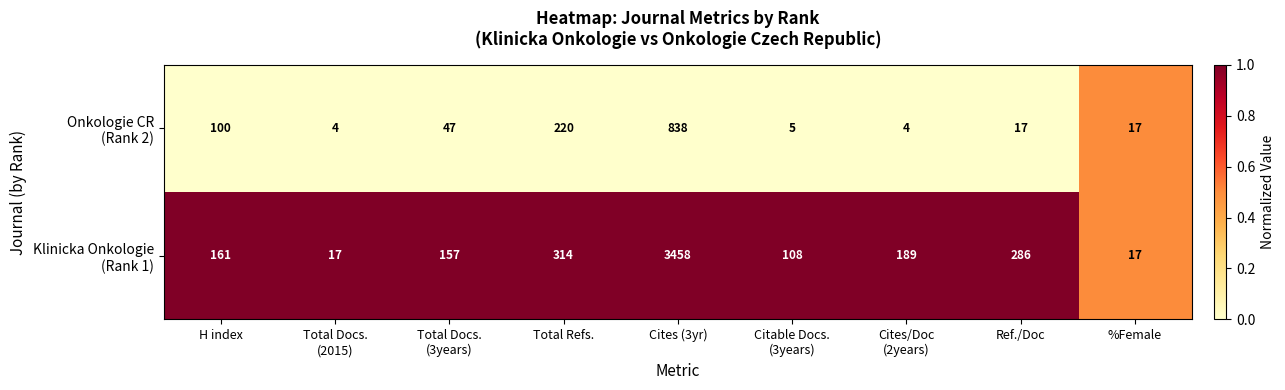

What is the spread (max minus min) of values at Cites (3yr)?

2620